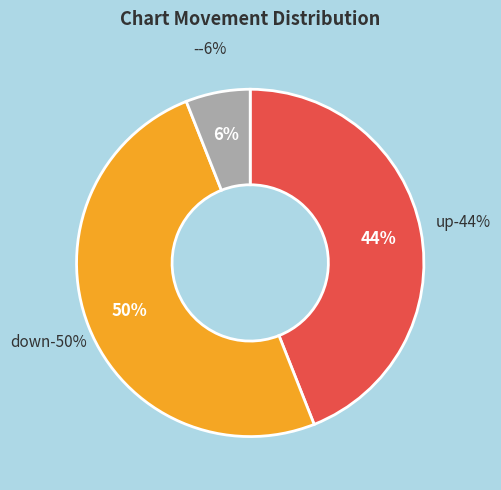

To the nearest percent, what portion does - represent?

6%